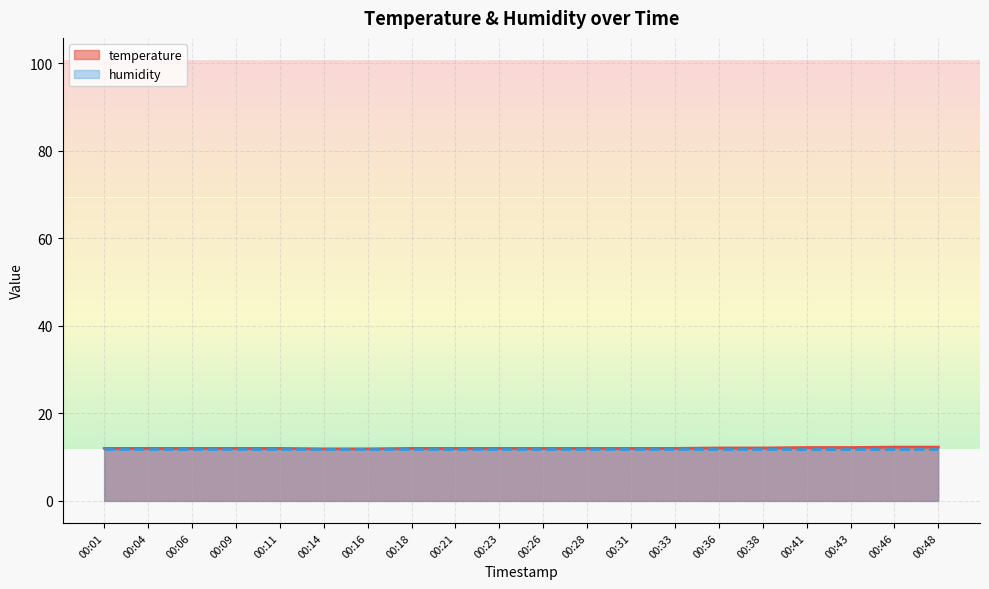

What is the value of the 9th point from the left?

12.0